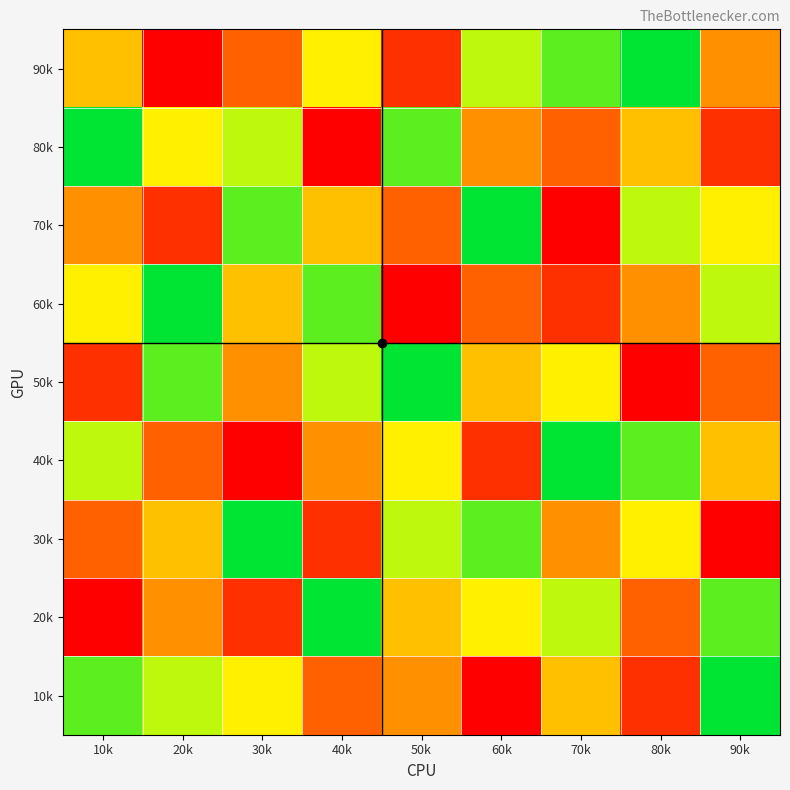

At how many categories does at least one series exceed 1?

9